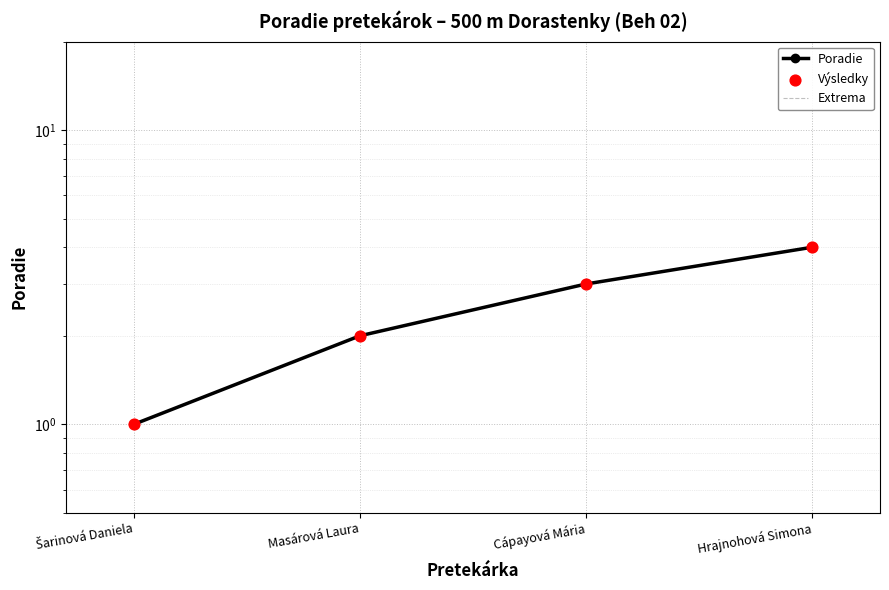

What are all the series names shown in the legend?

Poradie, Extrema, Výsledky